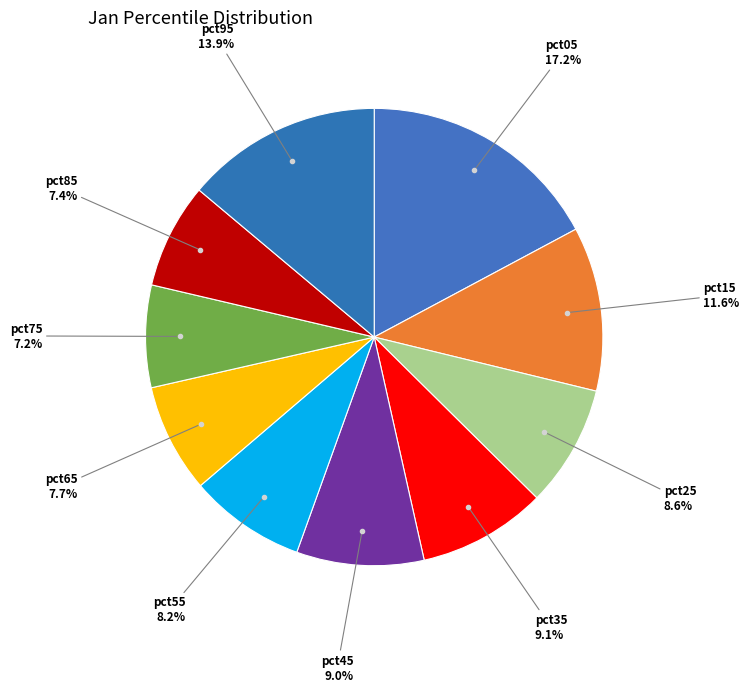

Count the number of slices in the pie.

10